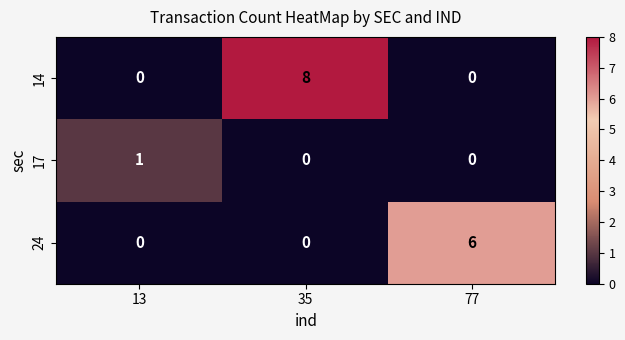

Reading left to right, list all the values displayed in this chart.

14: 13=0	35=8	77=0
17: 13=1	35=0	77=0
24: 13=0	35=0	77=6